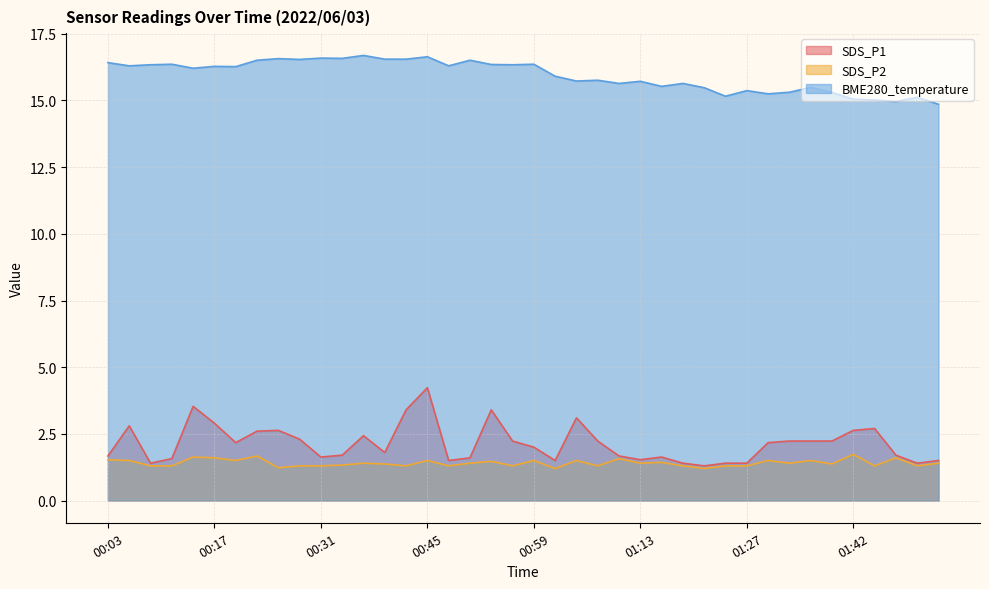

True or false: SDS_P2 has a value of 1.8 at 01:45.

False